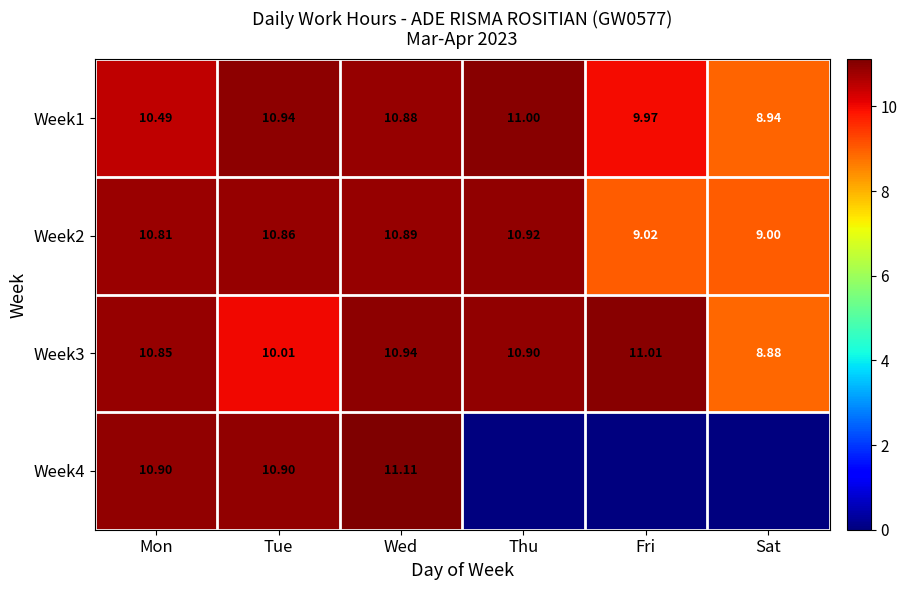

At which label does Week2 reach its peak?

Thu